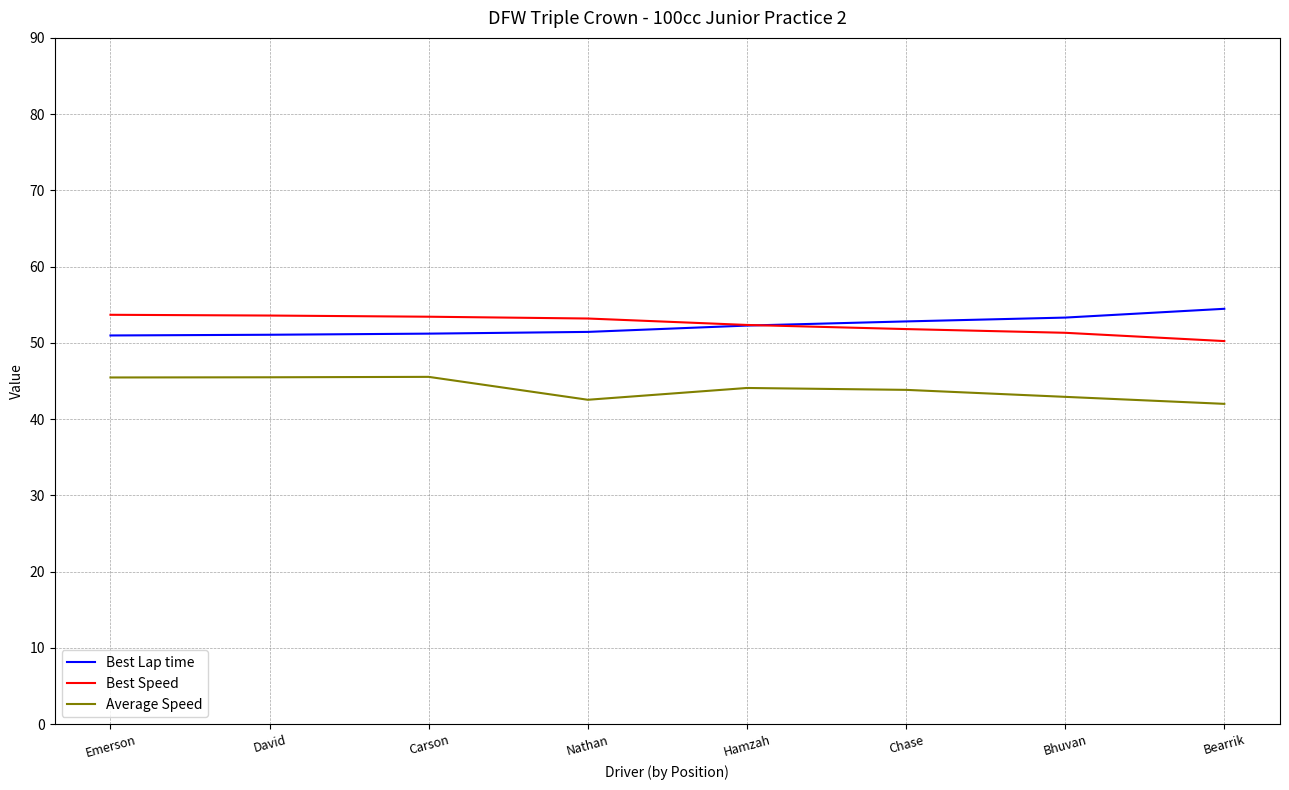

What is the maximum value shown in the chart?

54.5